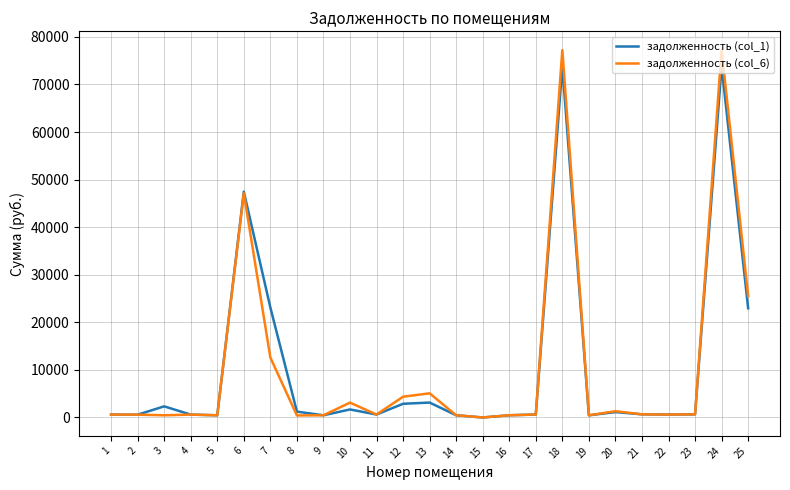

What is the greatest value displayed?

77302.9